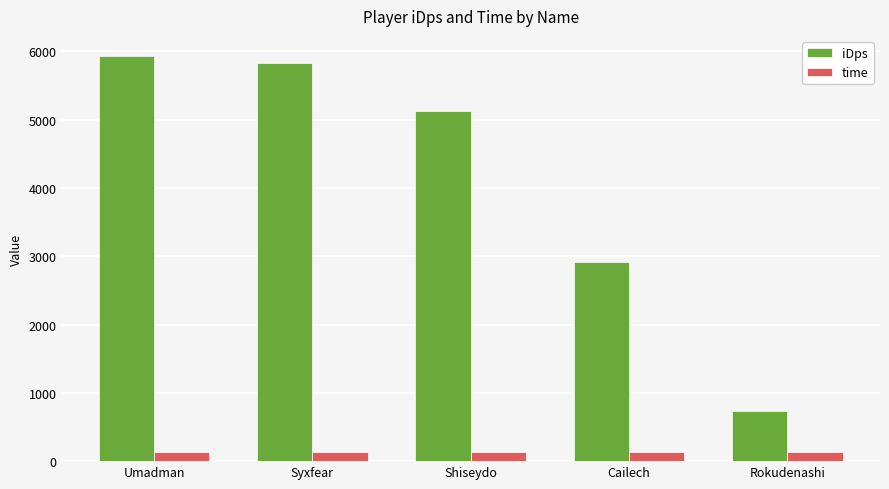

Which series has the largest total across all categories?

iDps